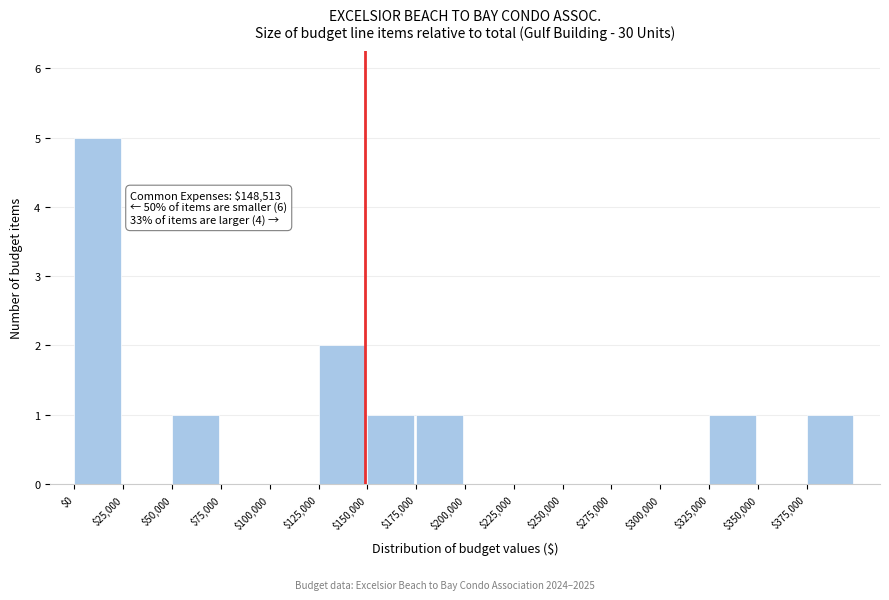

Which range on the x-axis has the tallest bar?

0 to 25000